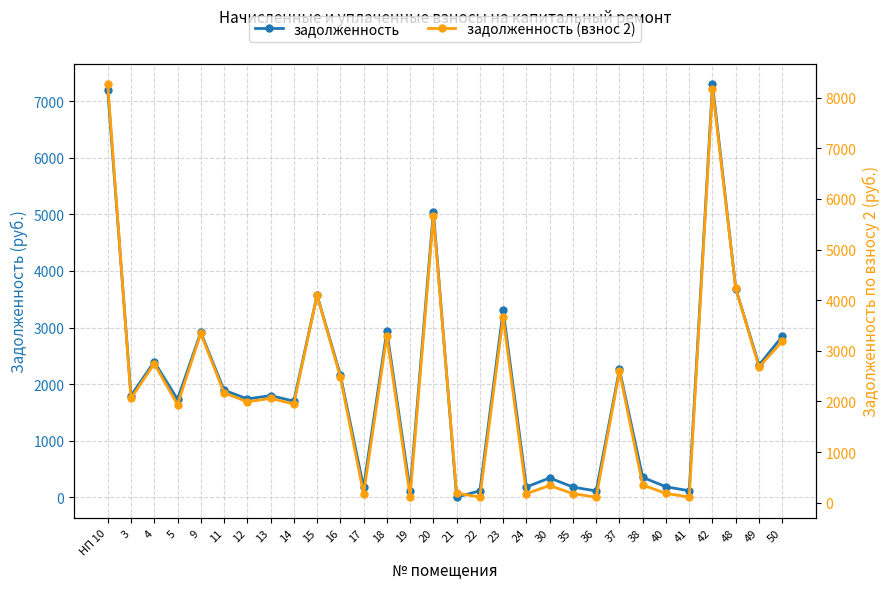

Which series changed the most between 3 and 14?

задолженность (взнос 2)